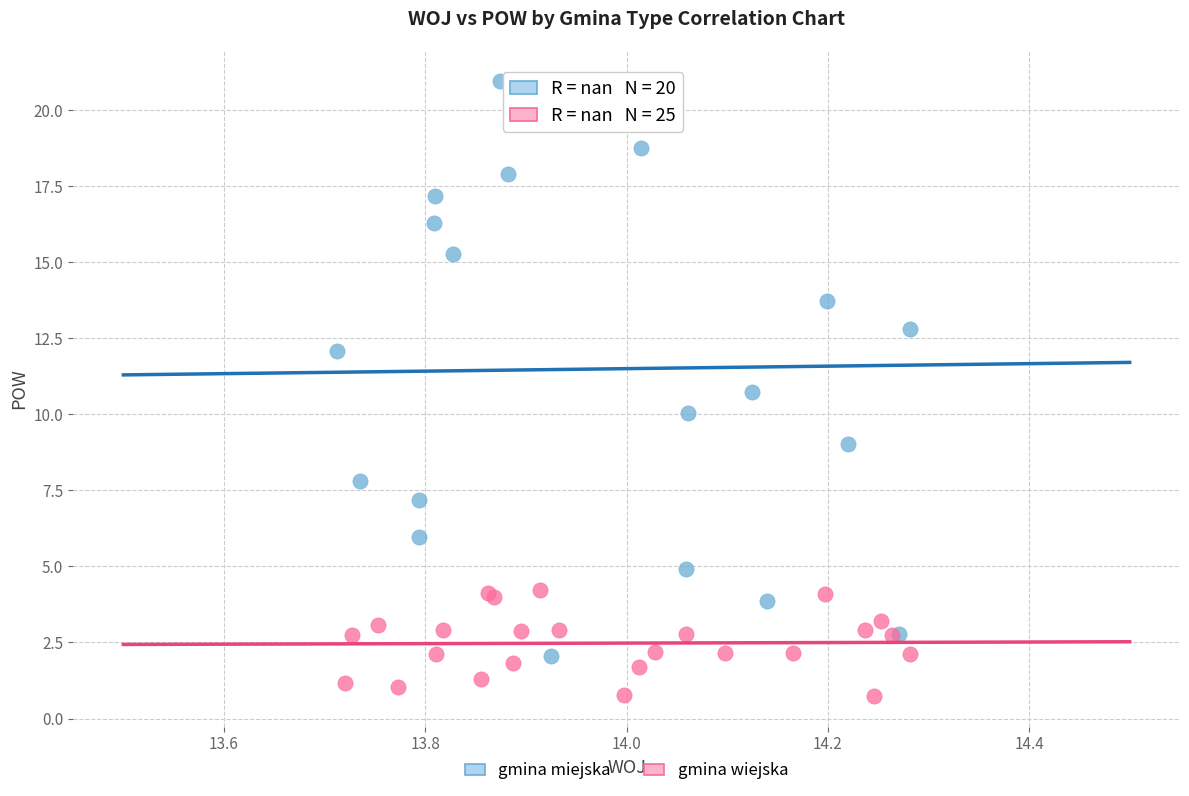

Which series contains the lowest Y value?

gmina wiejska